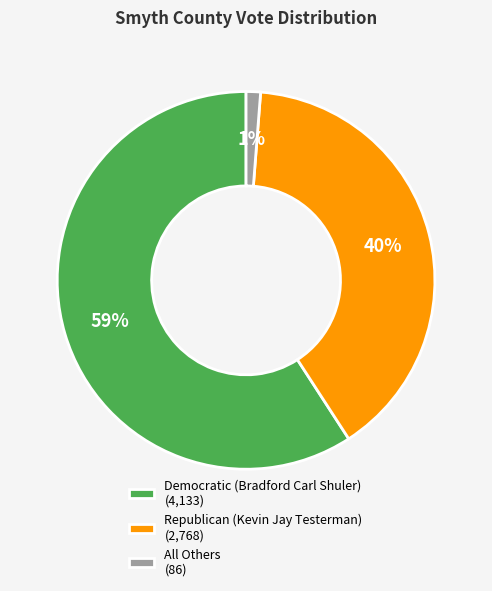

To the nearest percent, what portion does All Others represent?

1%